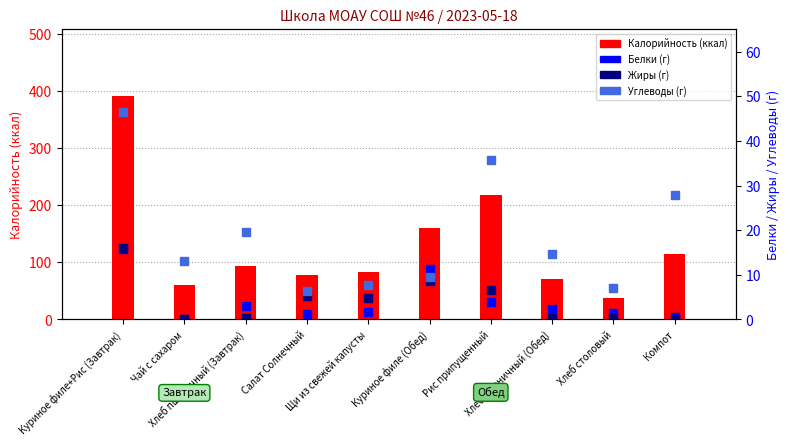

List the series in order of their peak value, lowest first.

Белки, Жиры, Углеводы, Калорийность